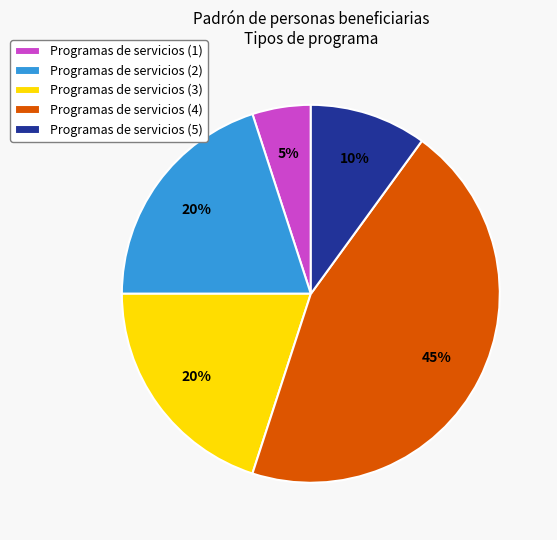

Is there a majority slice in this chart?

No